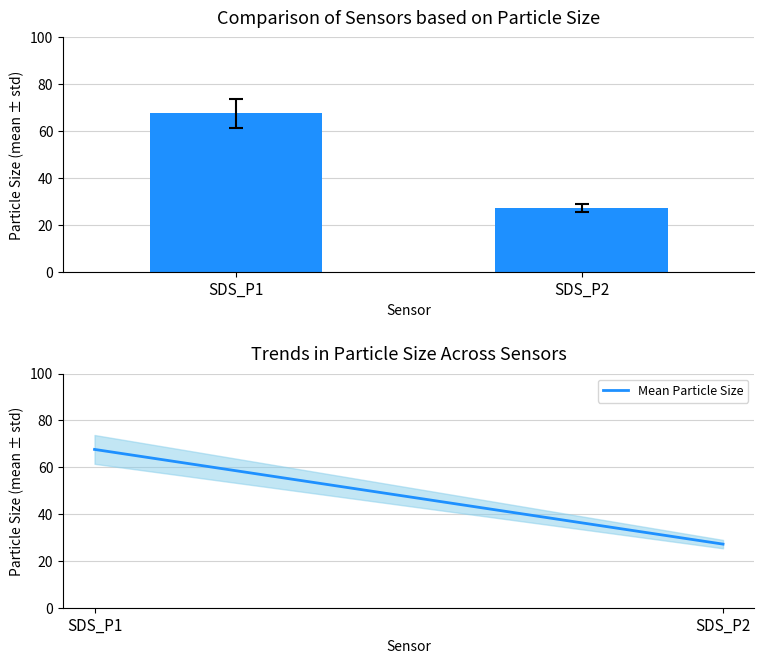

The value at SDS_P1 is 25.8. True or false?

False